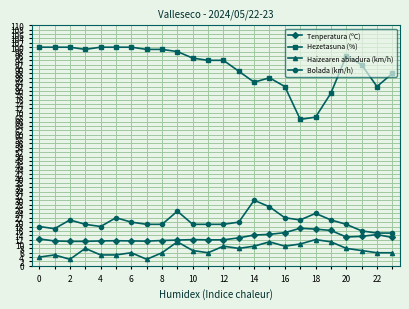

True or false: Tenperatura (ºC) and Hezetasuna (%) intersect in this chart.

False